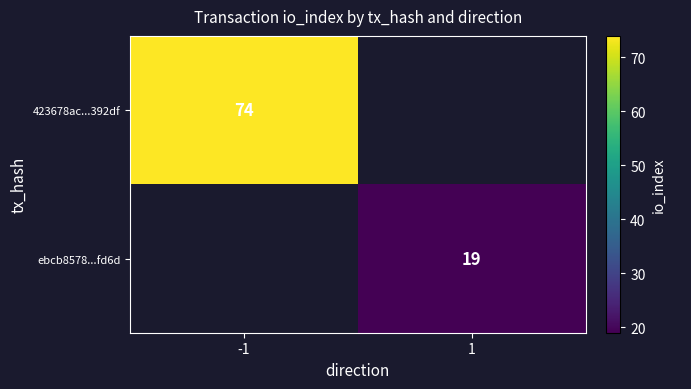

Is it true that 423678ac...392df equals 74 at -1?

True